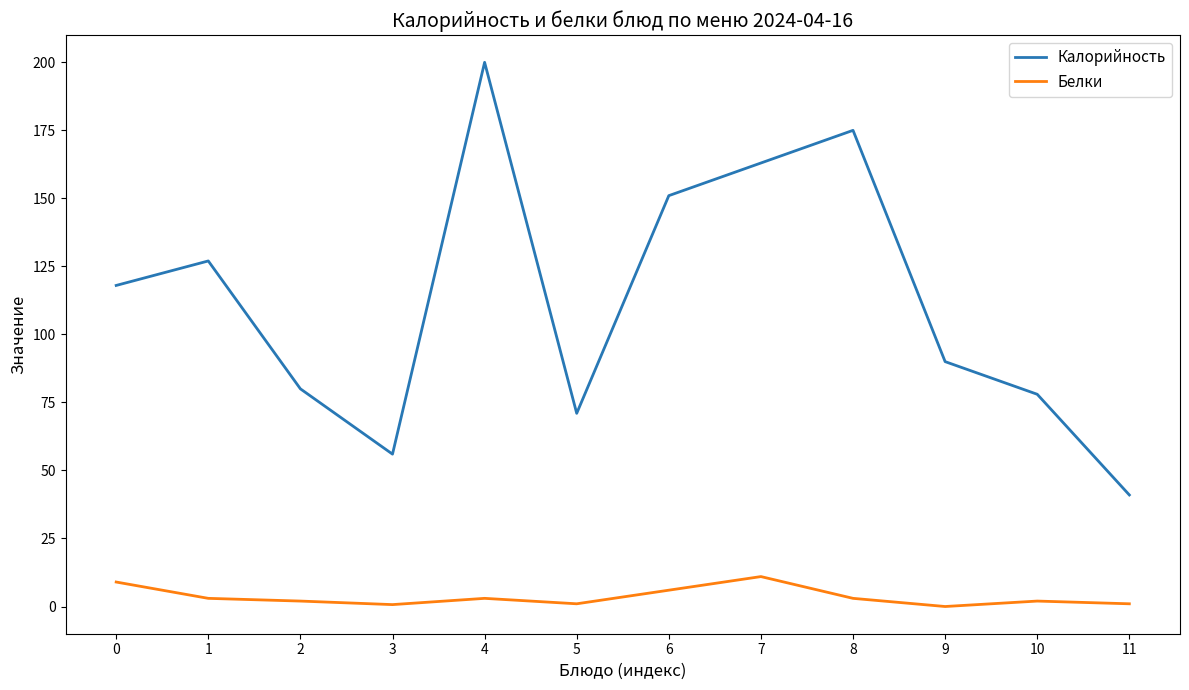

What is the difference between the Калорийность values at 0 and 10?

40.0